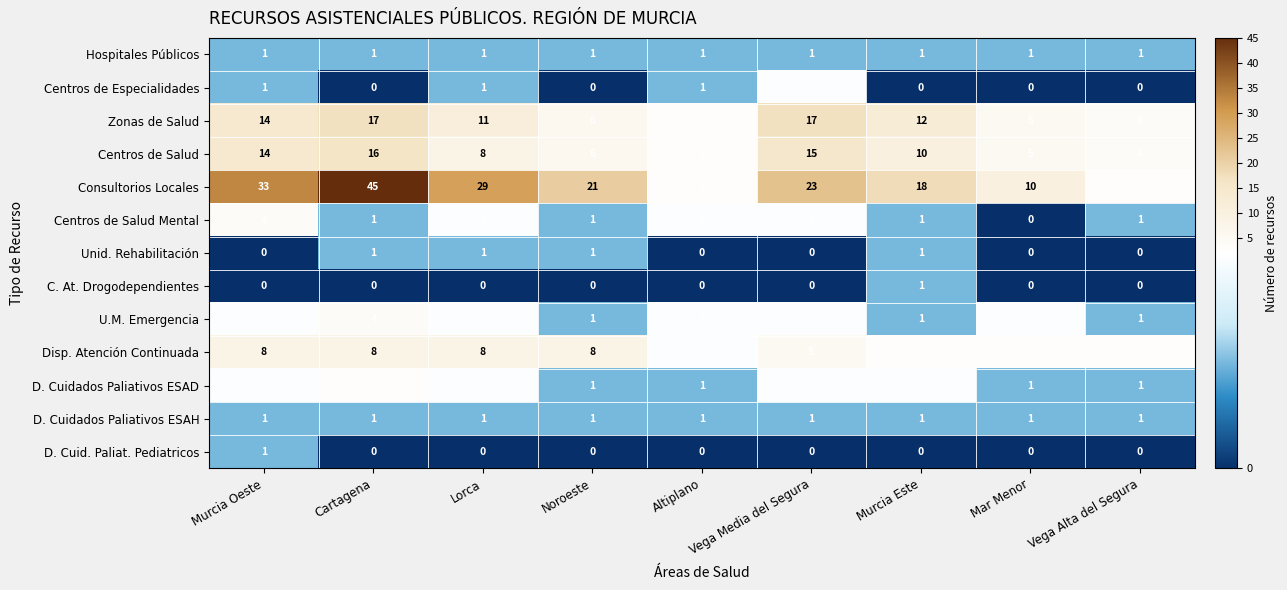

Which category has the lowest value in the Zonas de Salud series?

Altiplano